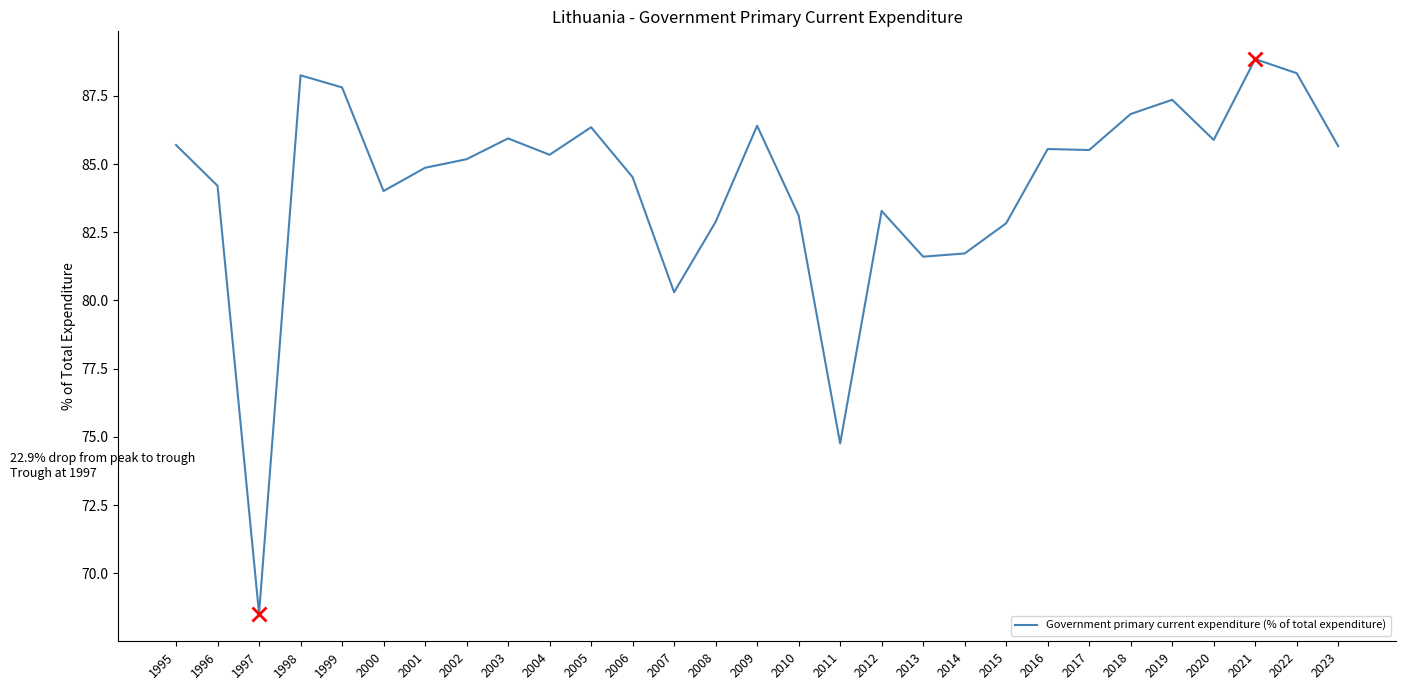

At which label does the data first exceed 85?

1995